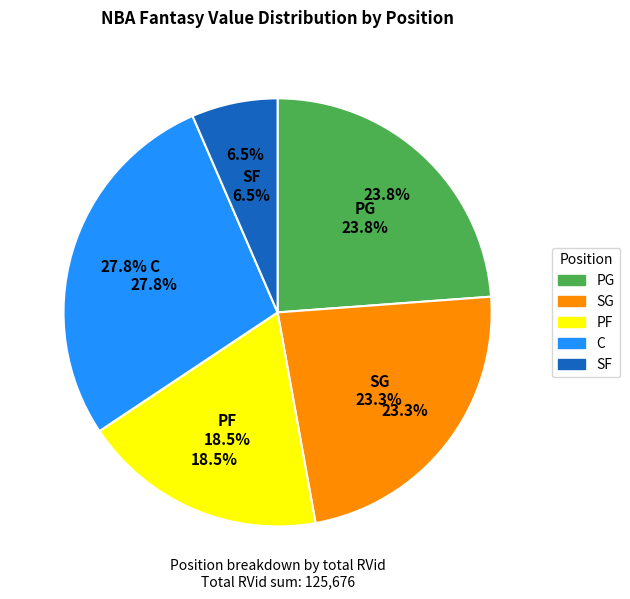

How many segments does this pie chart have?

5